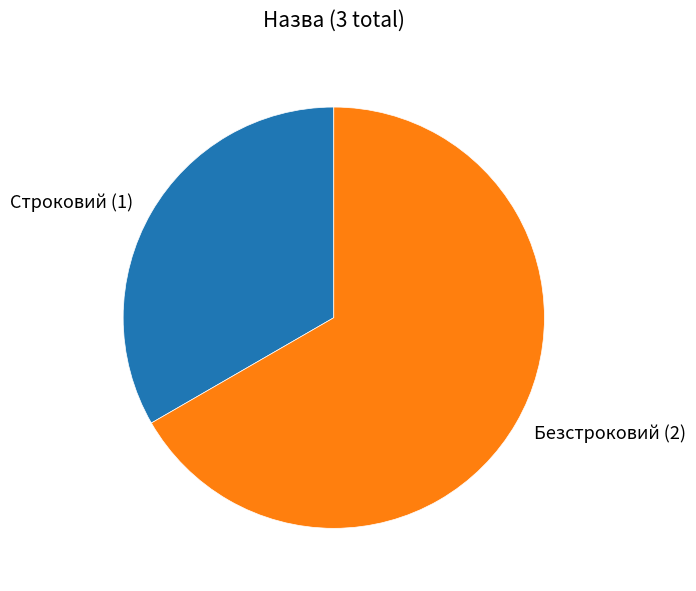

Is the sum of Строковий (1) and Безстроковий (2) greater than half?

Yes